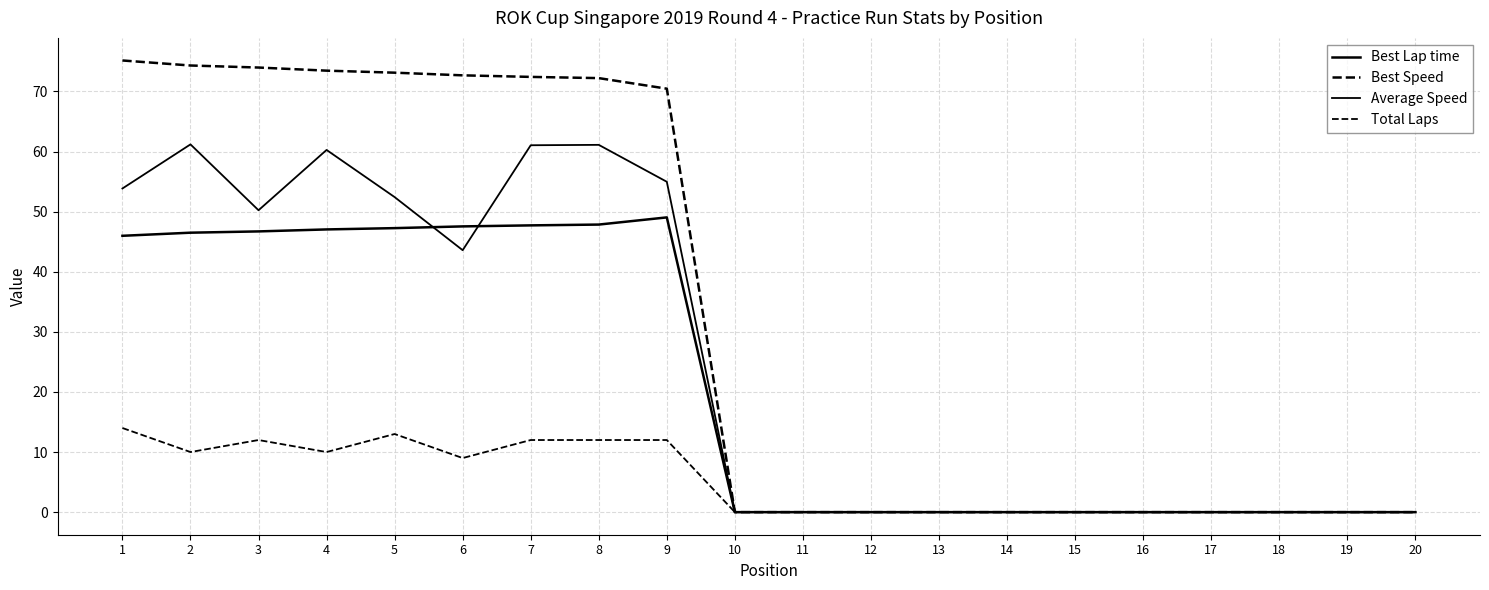

How many lines are shown in the chart?

4